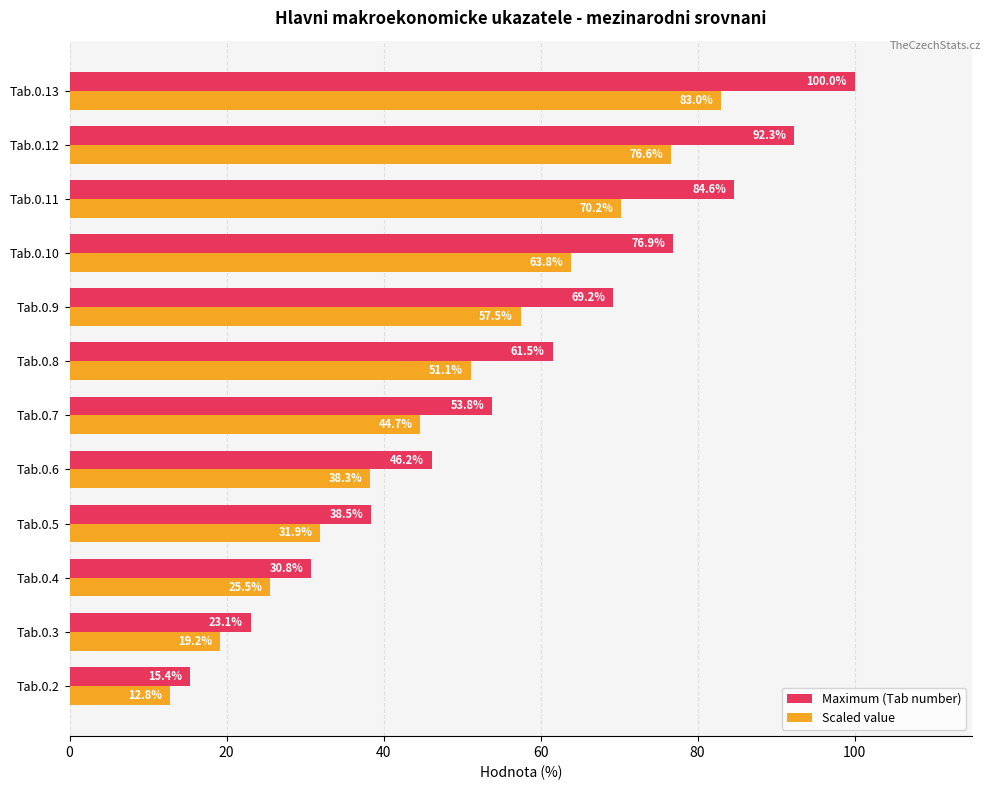

What is the spread (max minus min) of values at Tab.0.12?

15.7